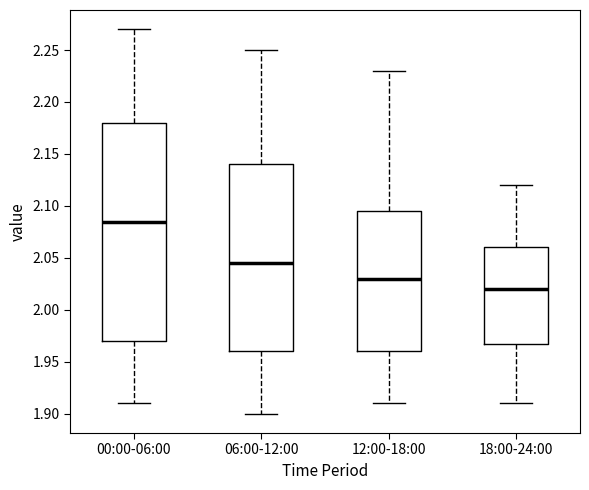

Which box is the tallest, from its lower edge to its upper edge?

00:00-06:00